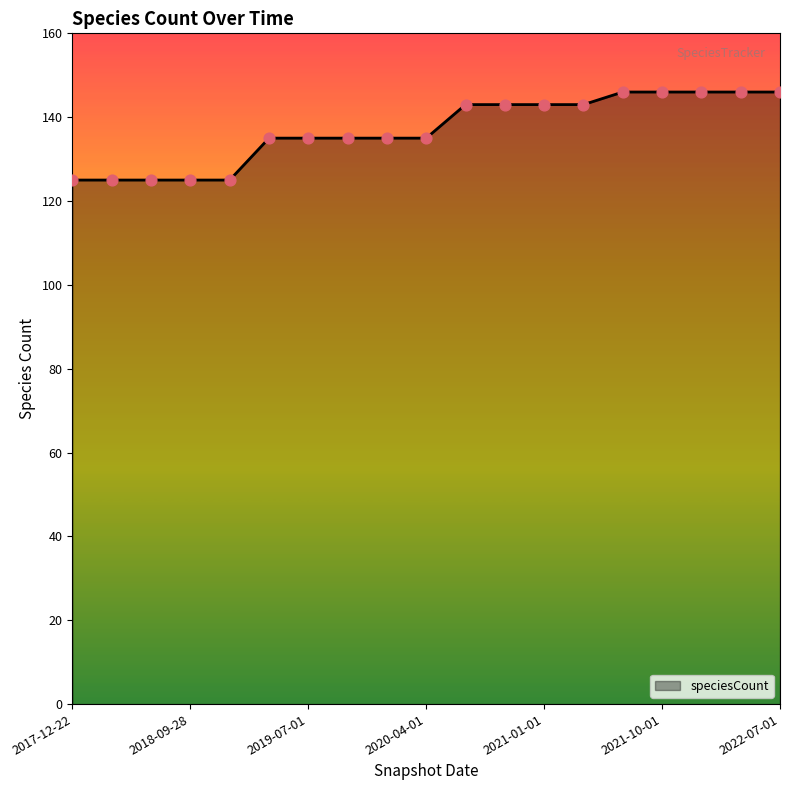

What is the difference between the maximum and minimum values?

21